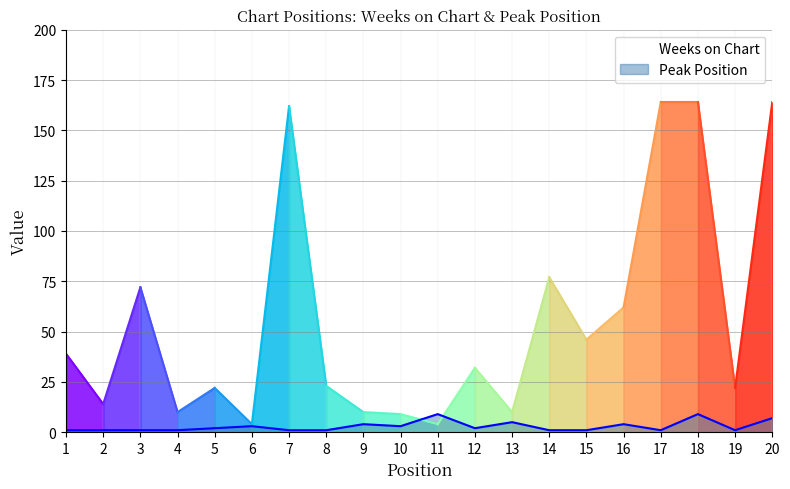

Reading left to right, transcribe all the data shown in this chart.

1	1	1	1	2	3	1	1	4	3	9	2	5	1	1	4	1	9	1	7